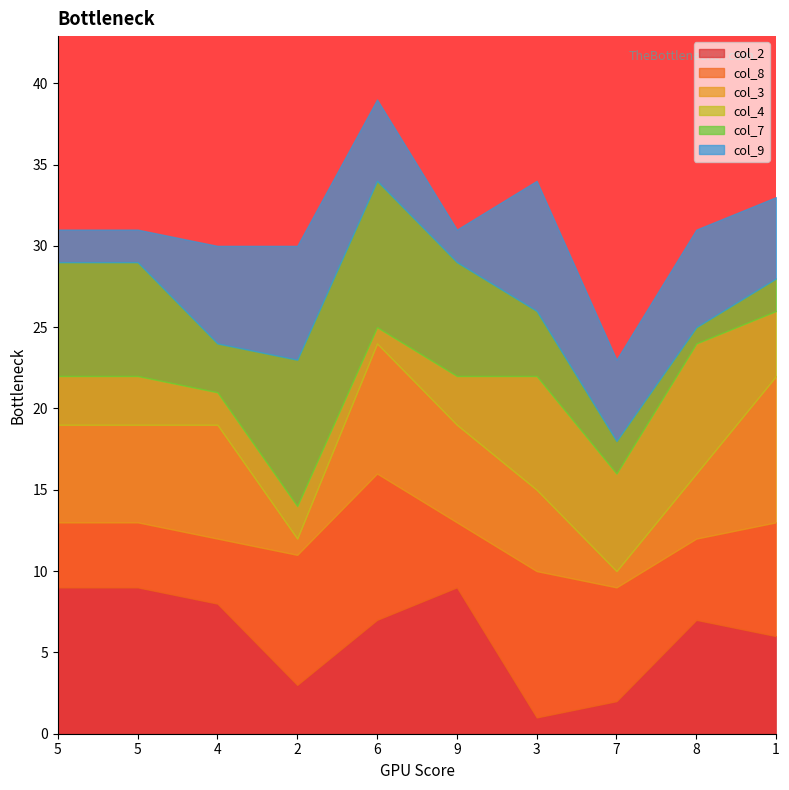

What is the difference between the second highest and minimum values in the col_2 series?

8